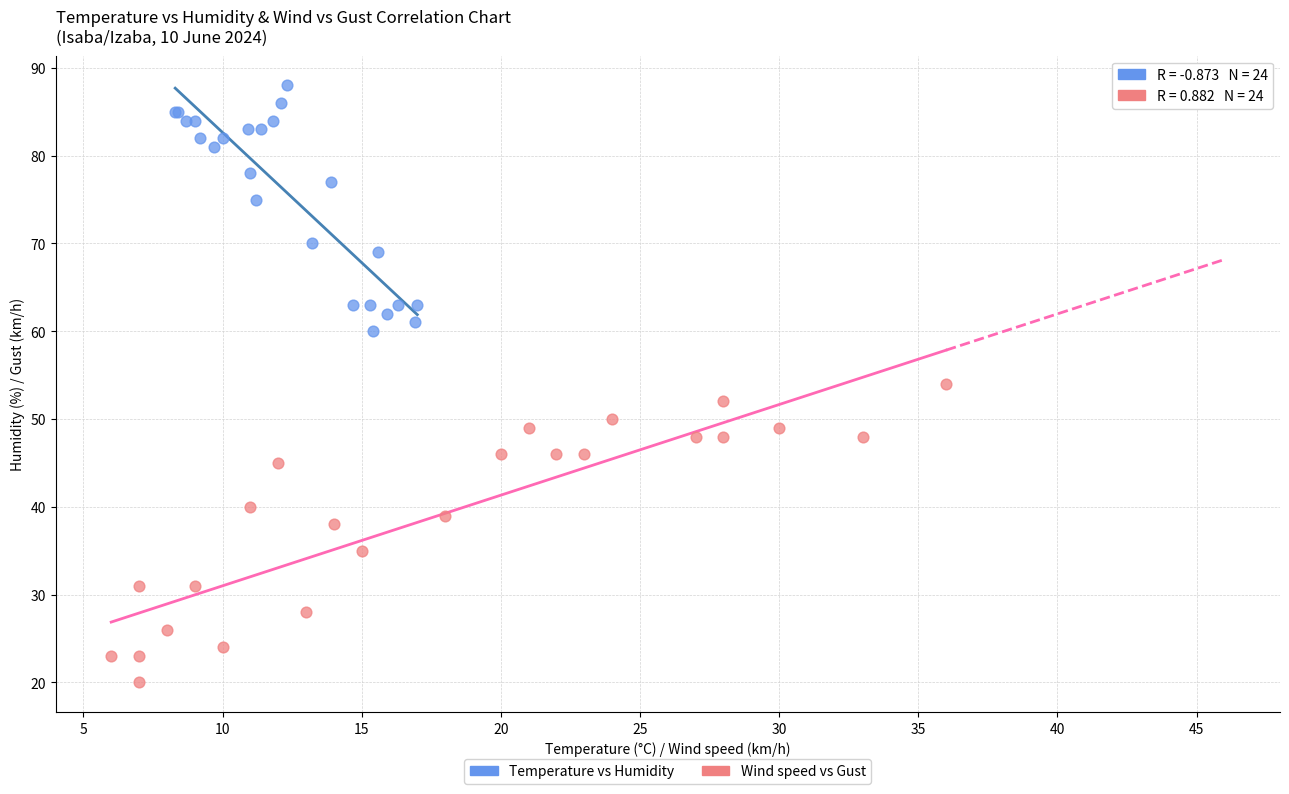

Which series has the largest Y range (max minus min)?

Wind speed vs Gust